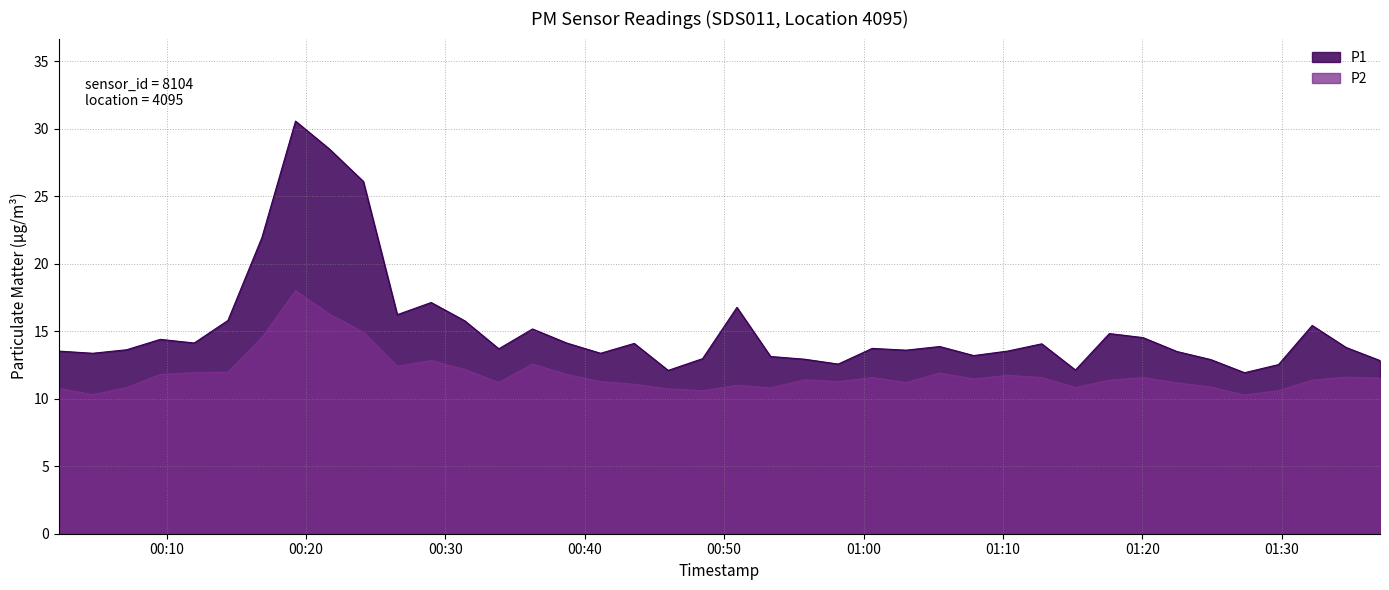

At which label is P1 closest to 21?

2023-12-20T00:16:50